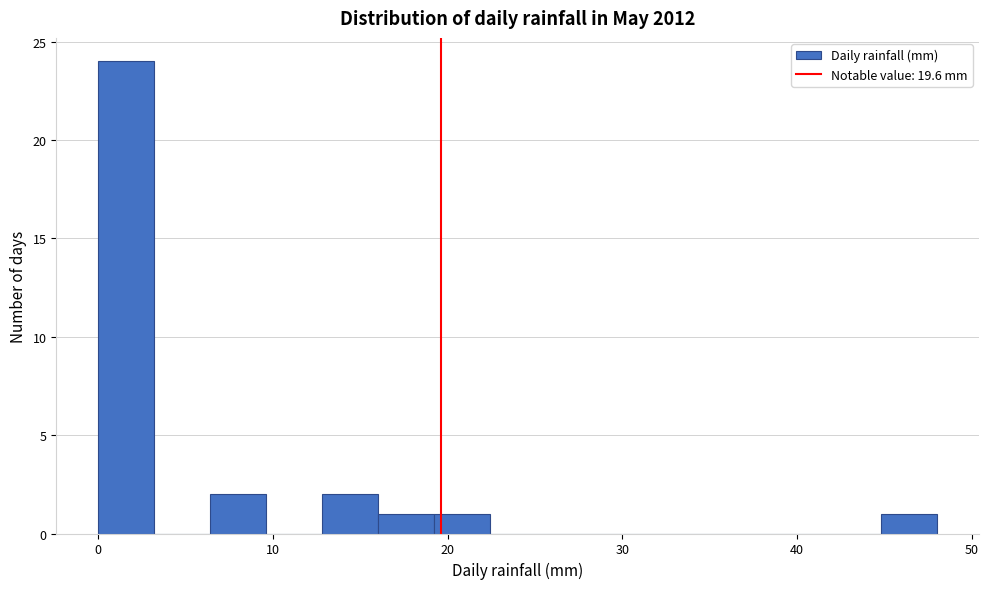

Around what value on the x-axis is the tallest bar? Give the approximate position of its centre, as read against the axis.

2